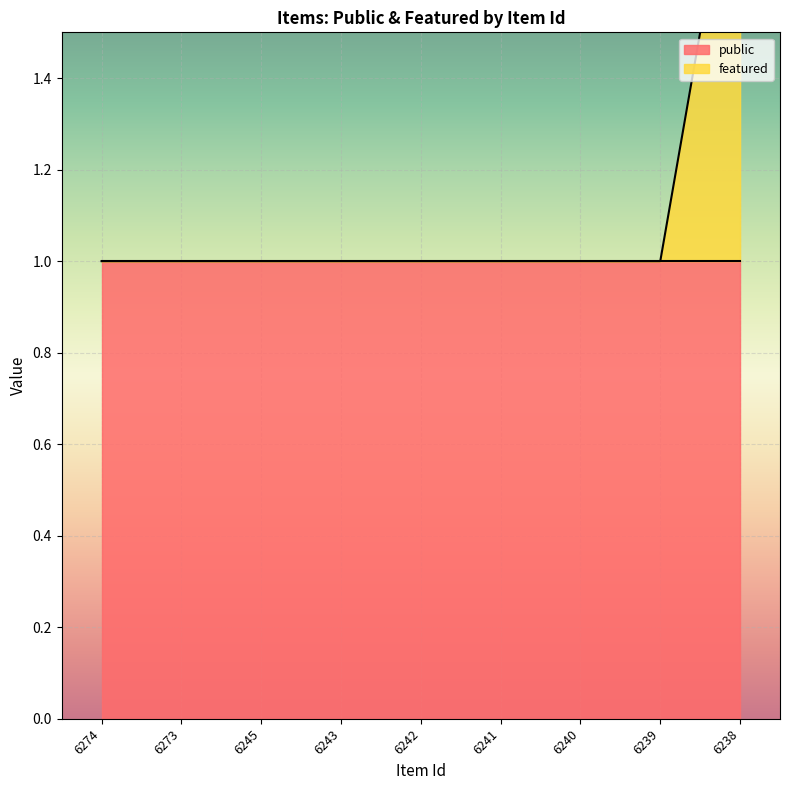

The chart shows a value of 1 at 6274. True or false?

False